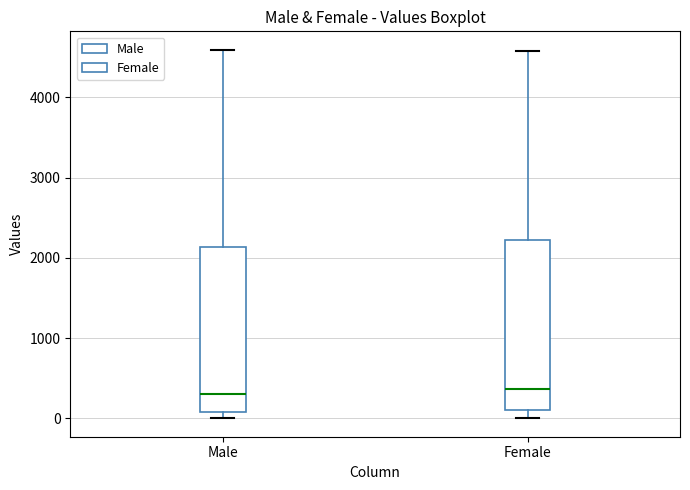

Reading left to right, read every box against the y-axis: the position of its median line, the range the box covers, and the ends of its whiskers. The values are not printed on the chart, so give them approximately, as read against the axis.

Male: median 300, box 100 to 2100, whiskers 0 to 4600
Female: median 400, box 100 to 2200, whiskers 0 to 4600